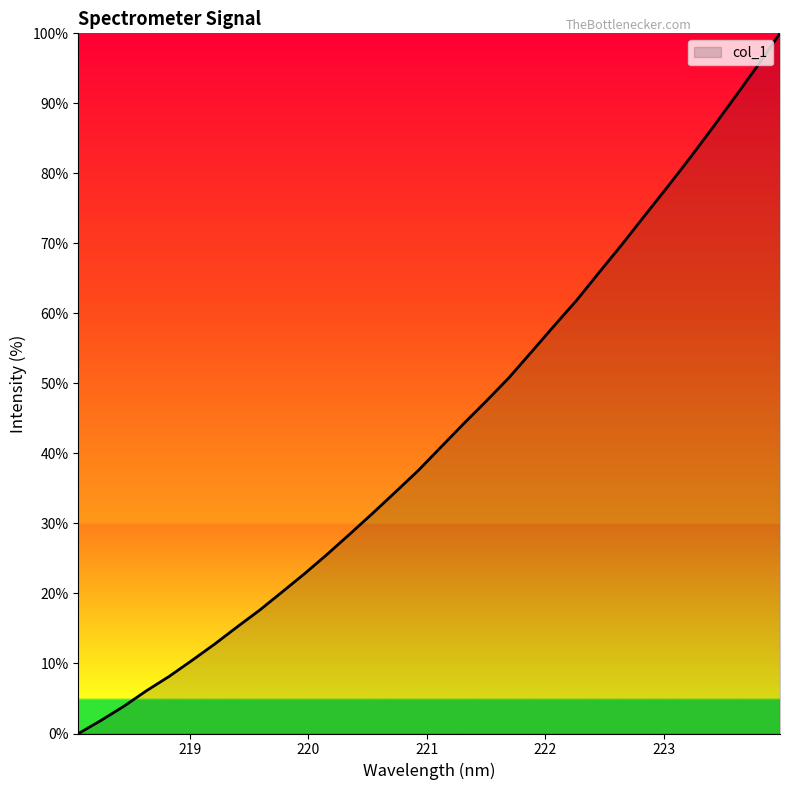

How many categories are shown in the chart?

32